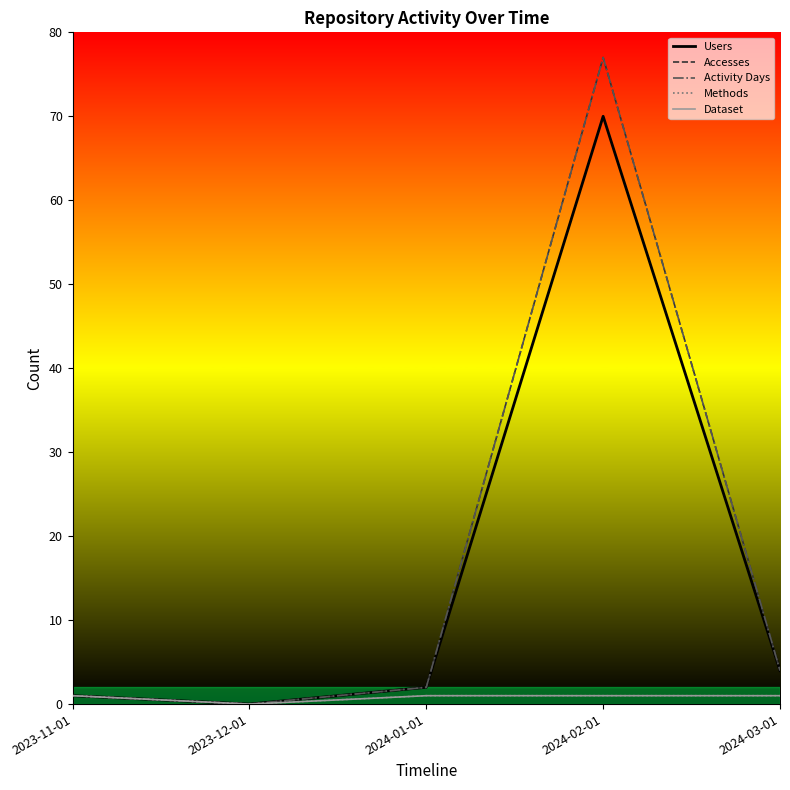

True or false: Activity Days has more than 0 interior local peaks.

True